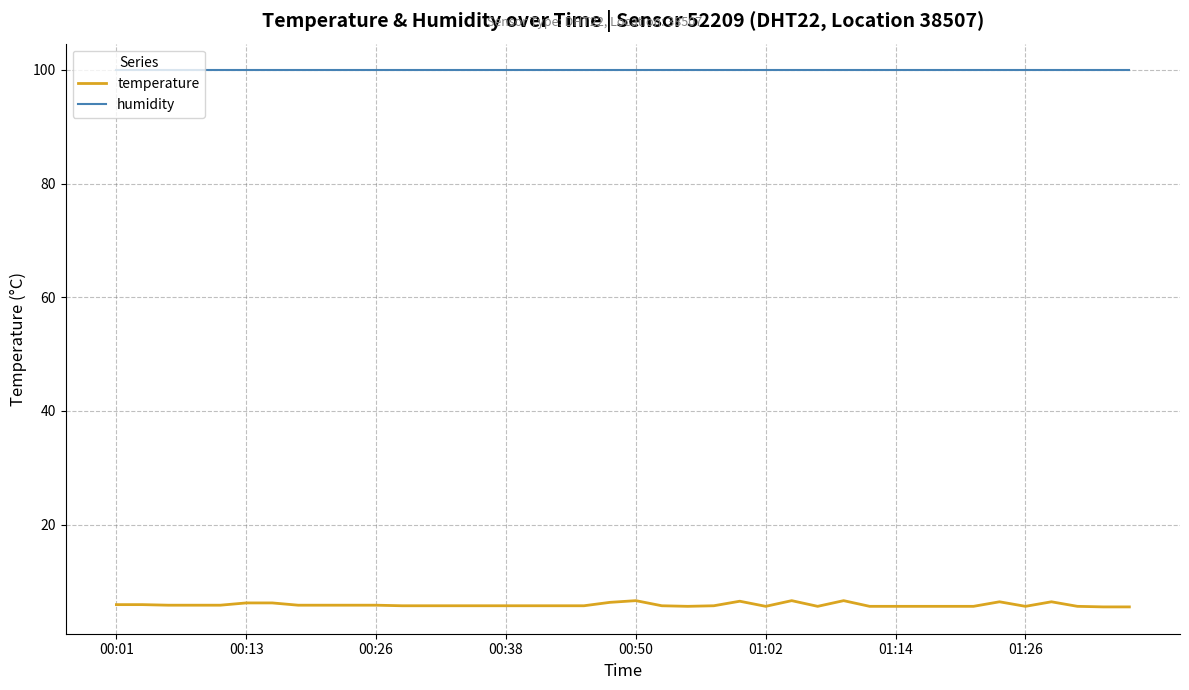

What is the greatest value displayed?

99.9